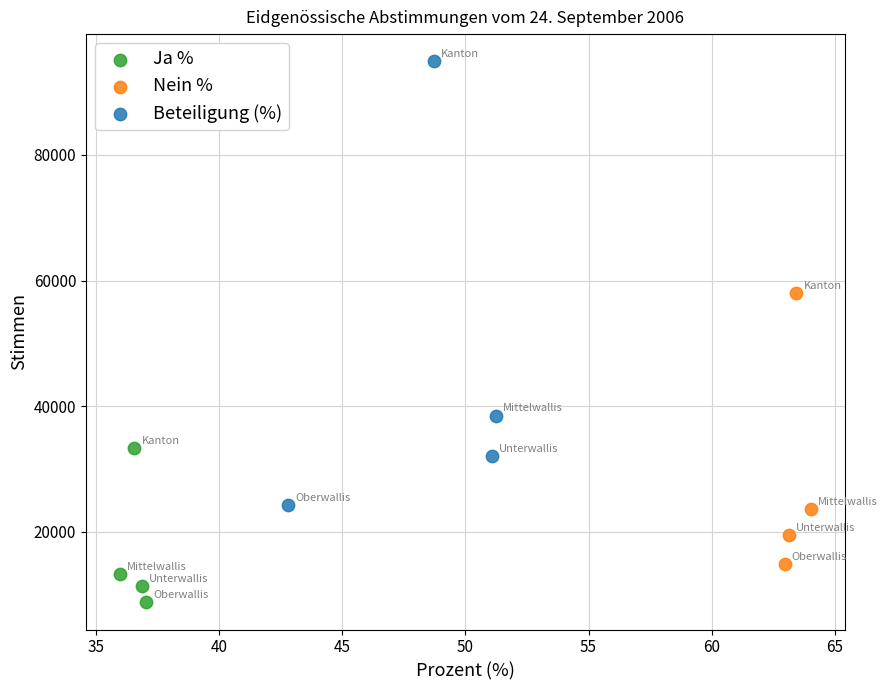

Which series contains the highest Y value?

Beteiligung (%)